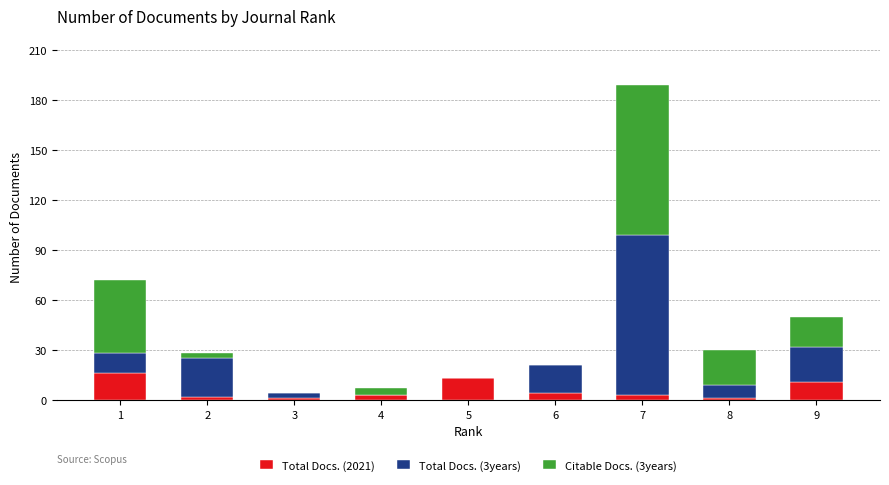

At which category is the sum across all series the highest?

7